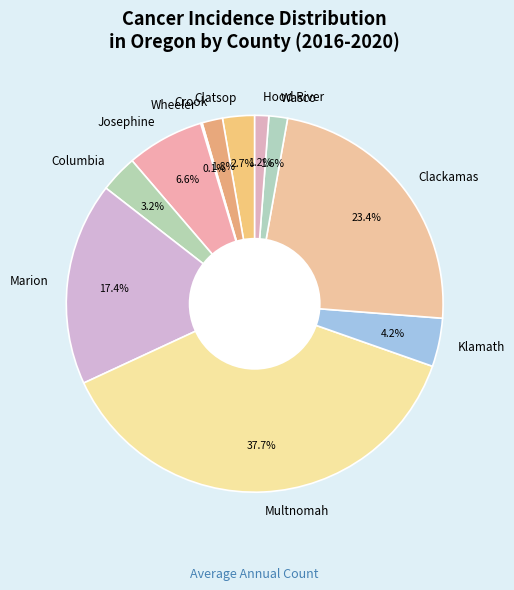

Which category has the biggest portion of the pie?

Multnomah